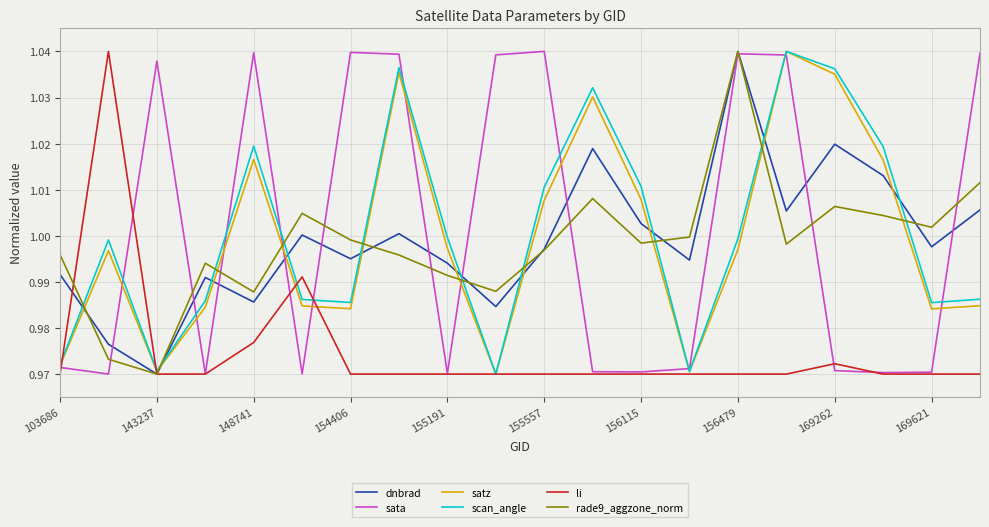

Which series ends up on top after the final intersection of scan_angle and li?

scan_angle